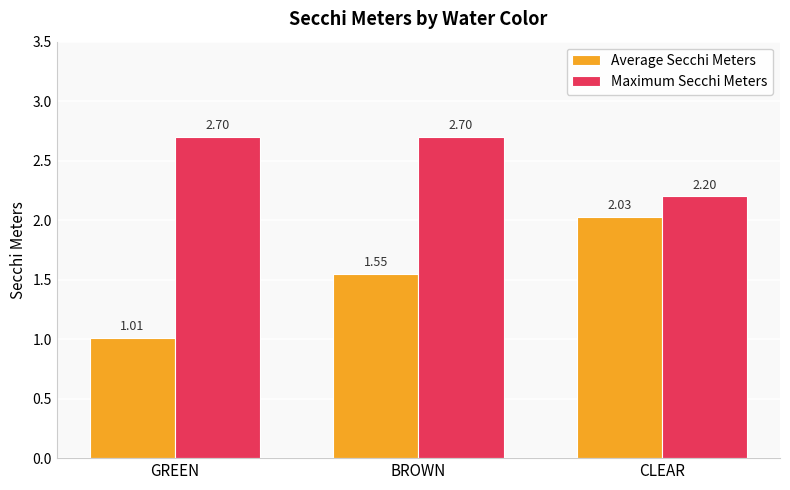

Between GREEN and BROWN, which series saw the biggest shift?

Average Secchi Meters